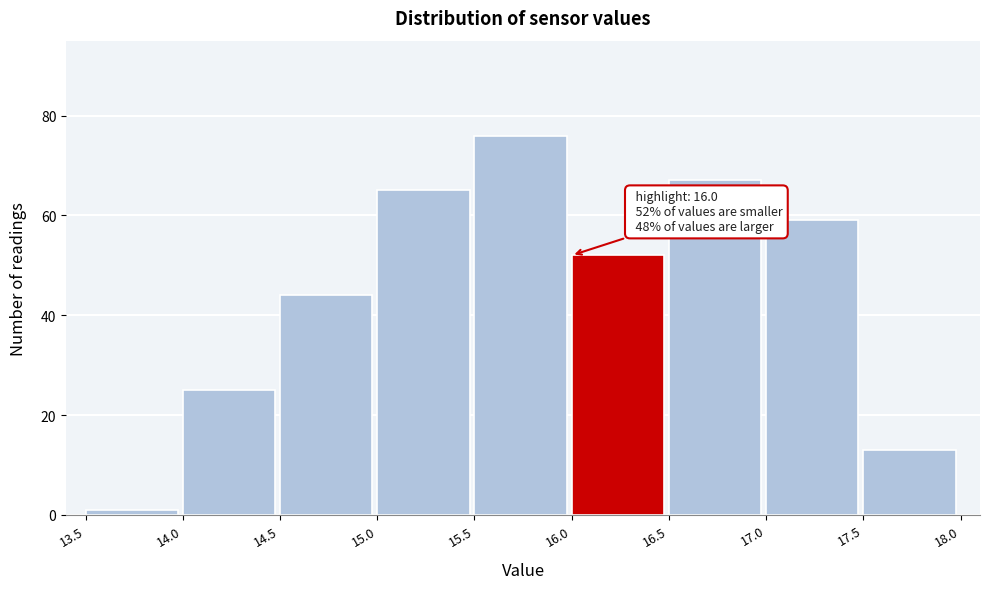

Which range on the x-axis has the tallest bar?

15.5 to 16.0